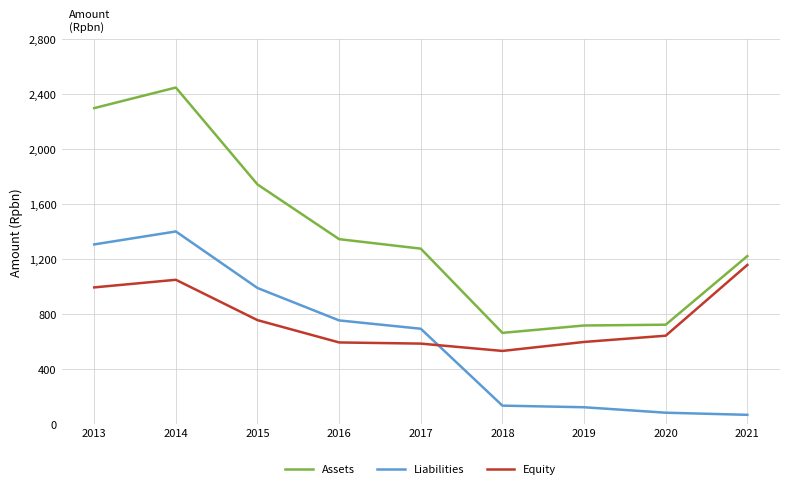

At which category does Liabilities reach its first local peak?

2014